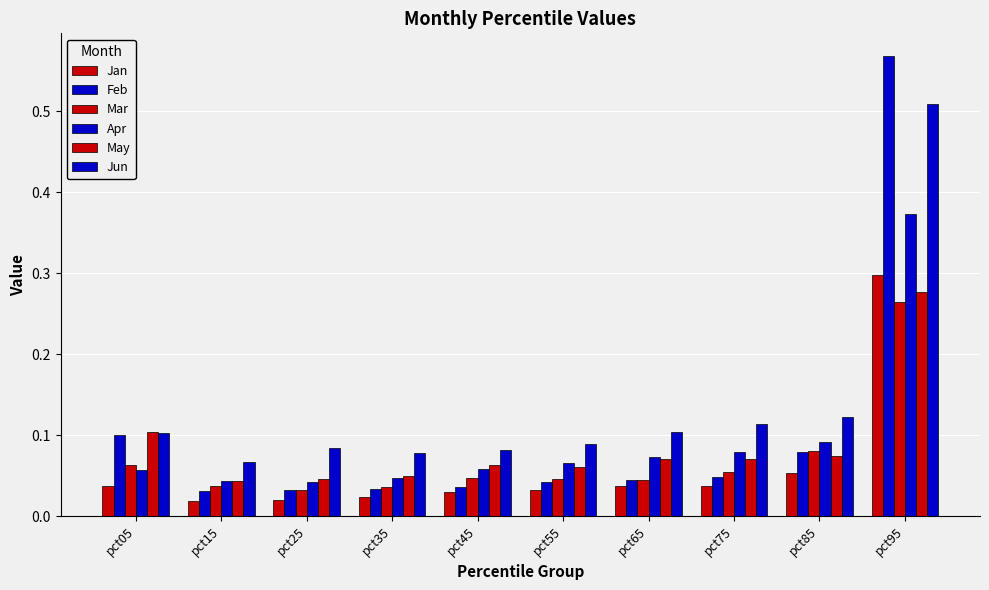

At which label does Apr reach its peak?

pct95